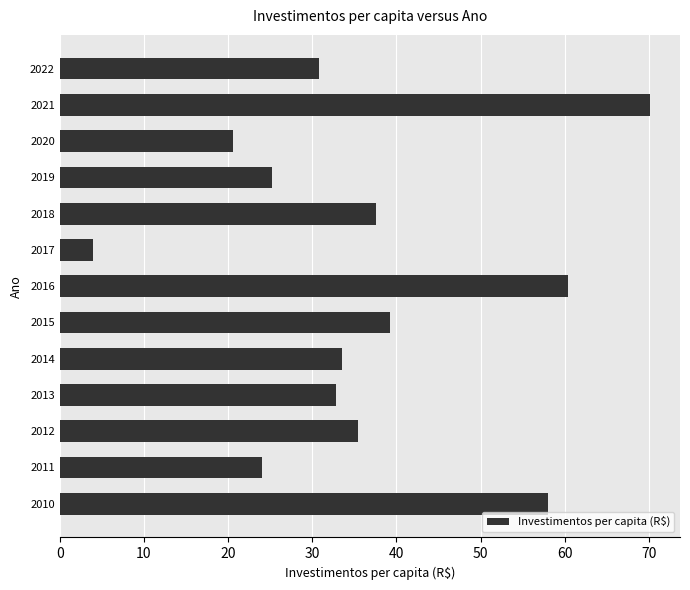

Approximately how many times larger is the value at 2020 compared to 2014?

0.6